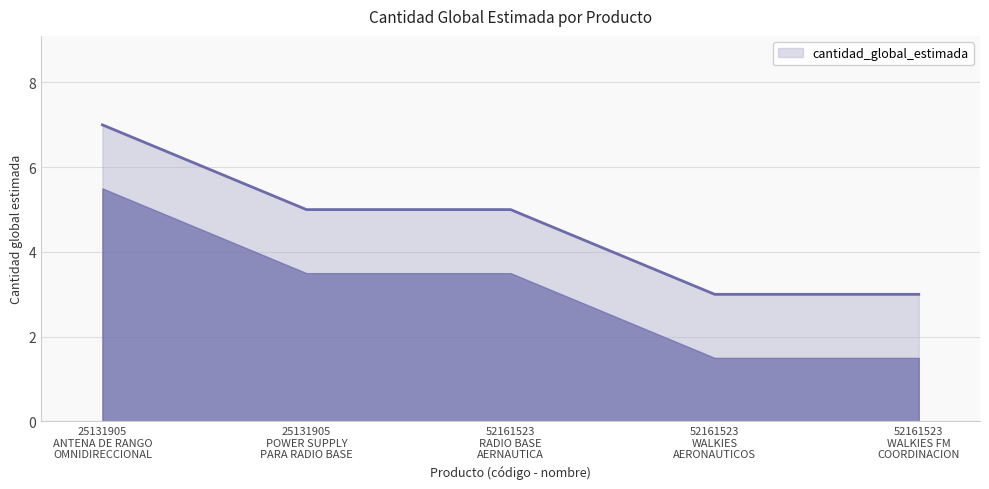

Reading left to right, what are all the values shown in this chart?

25131905
ANTENA DE RANGO
OMNIDIRECCIONAL=7	25131905
POWER SUPPLY
PARA RADIO BASE=5	52161523
RADIO BASE
AERNAUTICA=5	52161523
WALKIES
AERONAUTICOS=3	52161523
WALKIES FM
COORDINACION=3